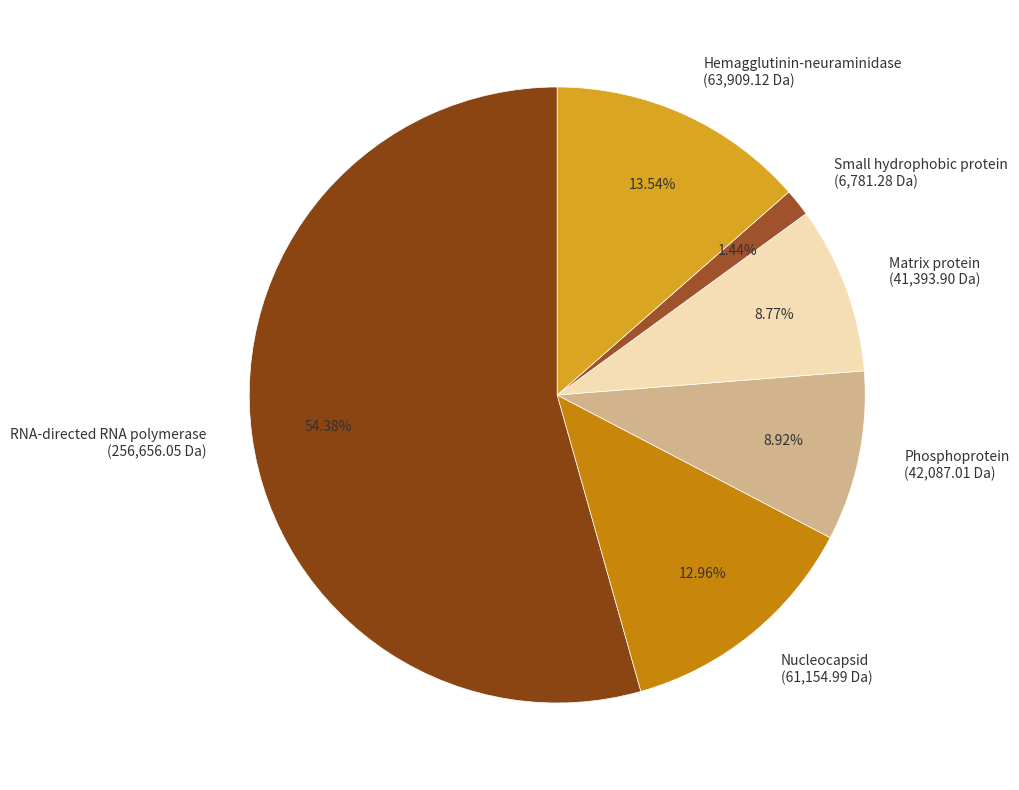

To the nearest percent, what is the difference between the Nucleocapsid and Phosphoprotein slice percentages?

4%